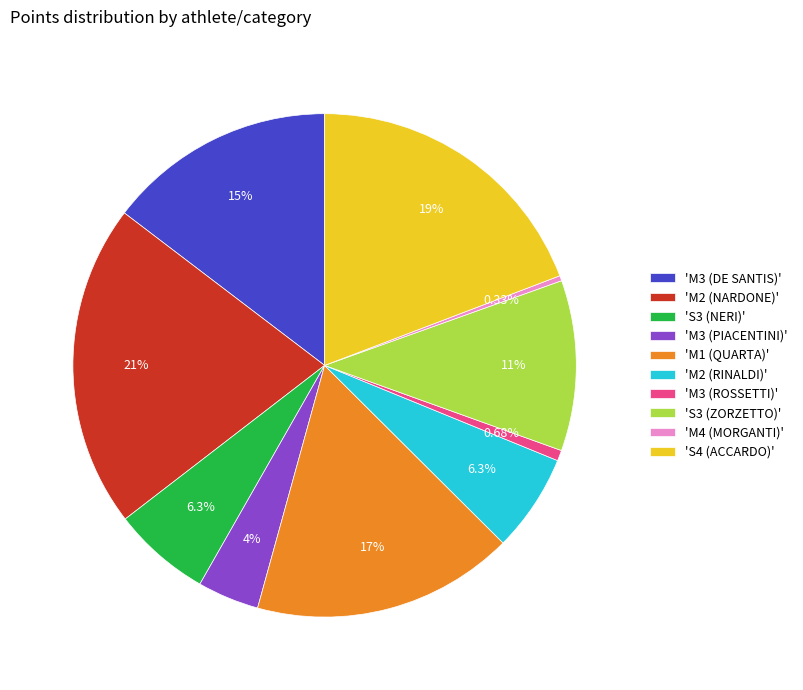

Which has a higher value, 'S3 (ZORZETTO)' or 'M2 (NARDONE)'?

'M2 (NARDONE)'